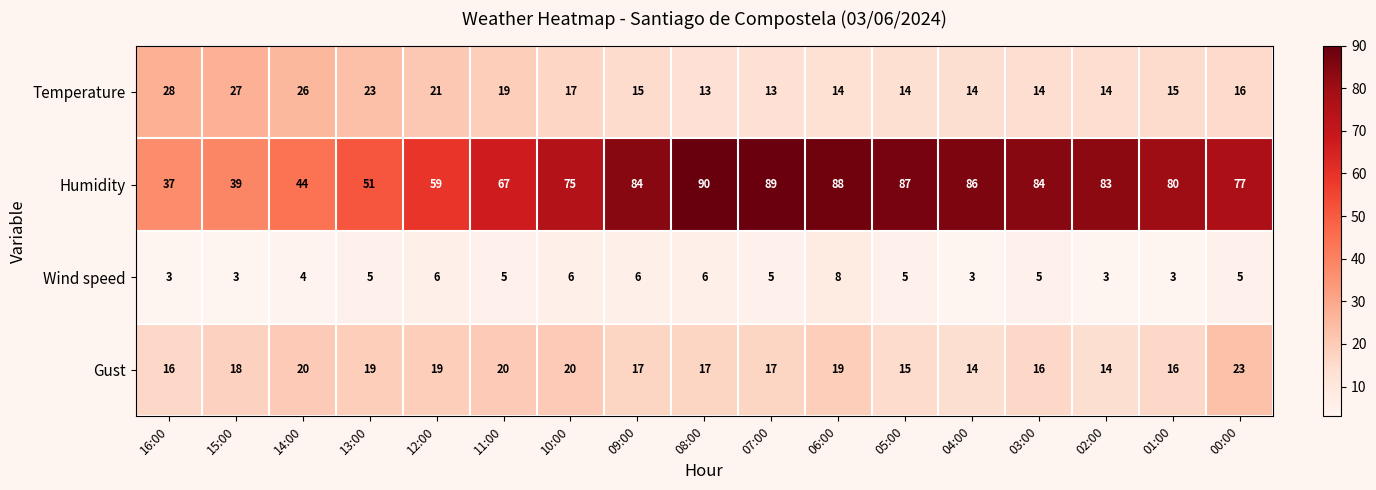

Which series has the largest total across all categories?

Humidity